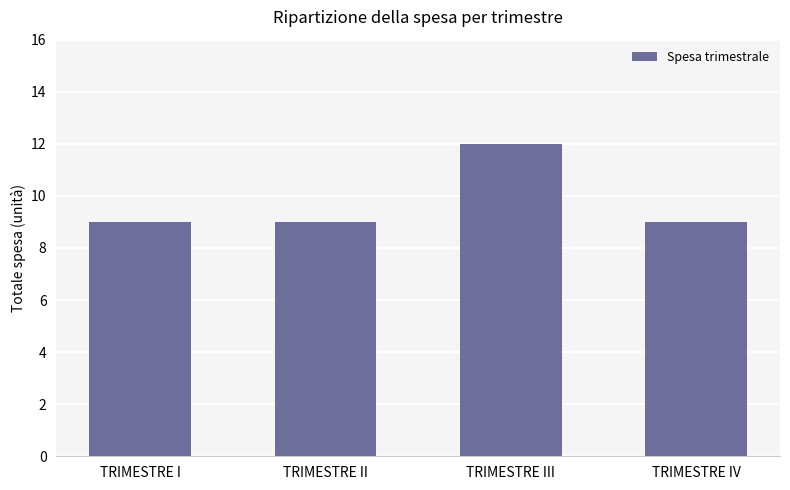

Approximately how many times larger is the value at TRIMESTRE I compared to TRIMESTRE IV?

1.0